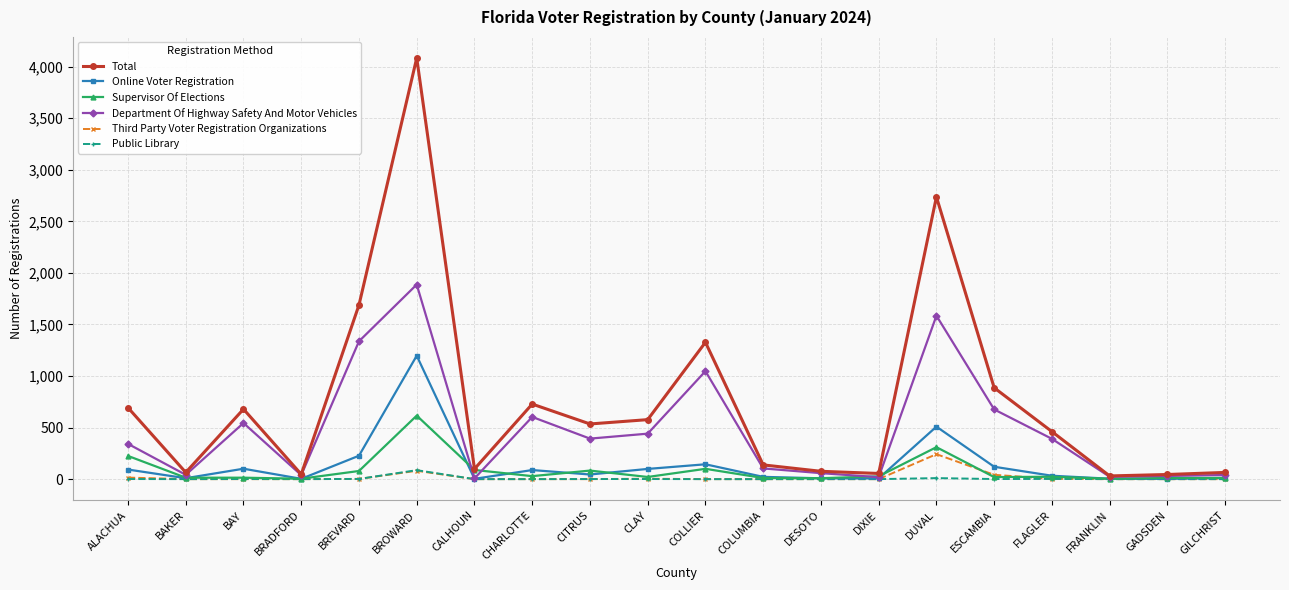

Rank the series by their maximum value, from lowest to highest.

Public Library, Third Party Voter Registration Organizations, Supervisor Of Elections, Online Voter Registration, Department Of Highway Safety And Motor Vehicles, Total